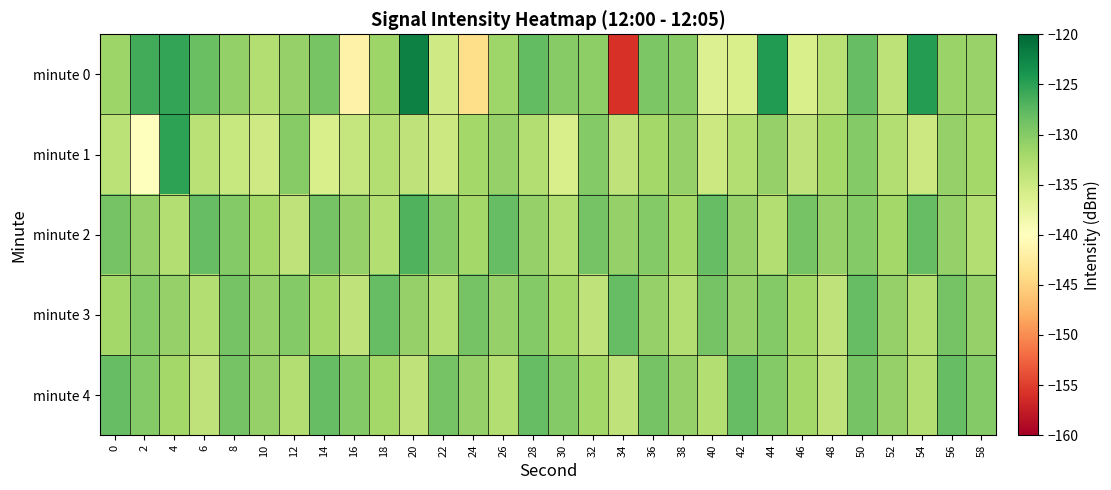

Rank the series at 14 from lowest to highest value.

minute 1, minute 3, minute 0, minute 2, minute 4